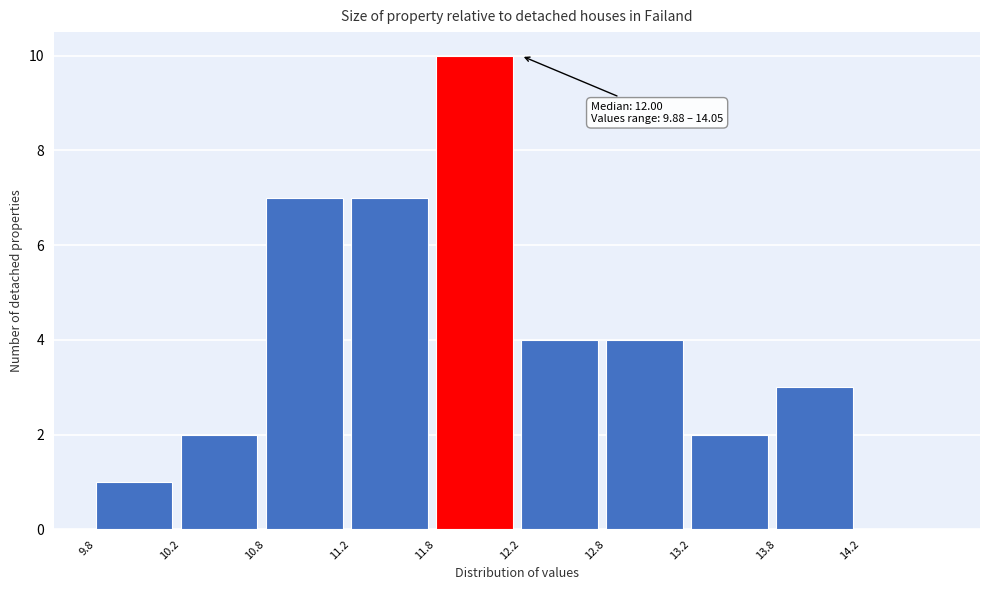

Over which range of the x-axis is the bar tallest?

11.75 to 12.25